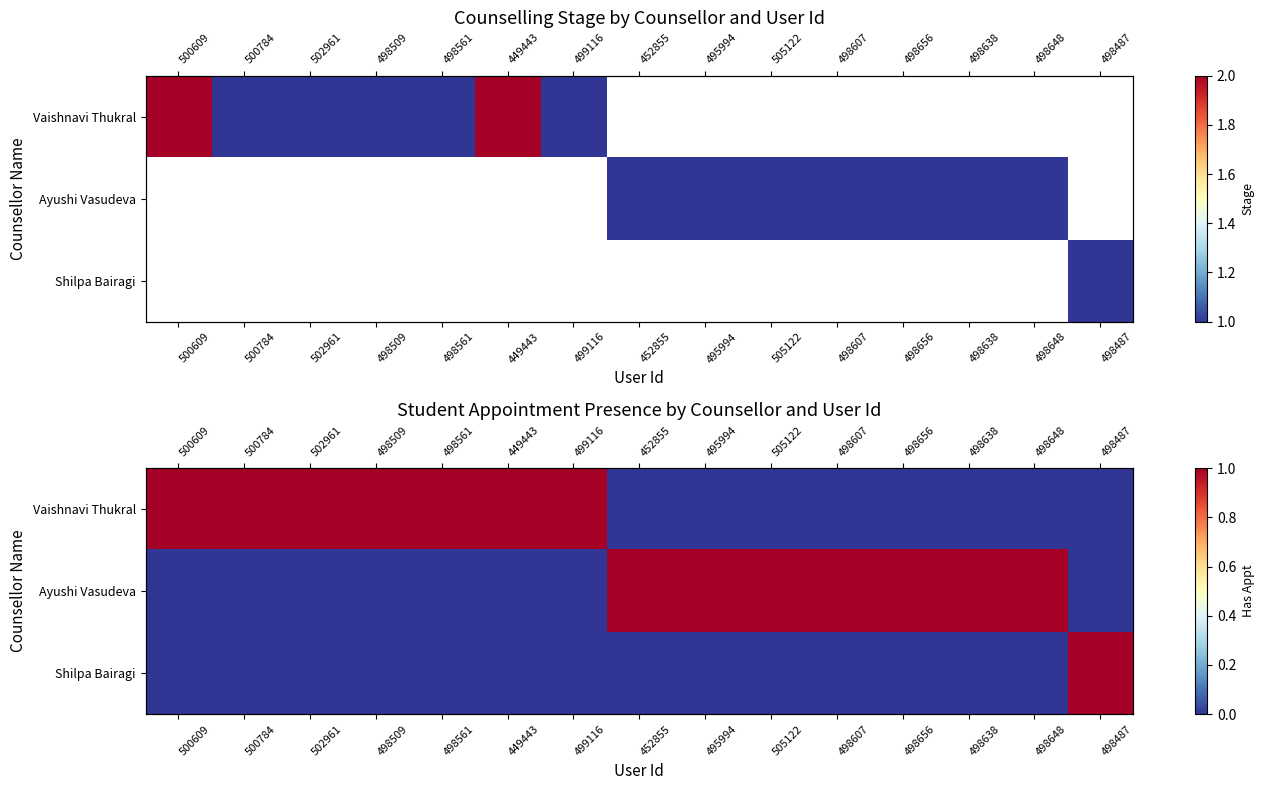

Which has a higher value, 499116 or 500784?

499116